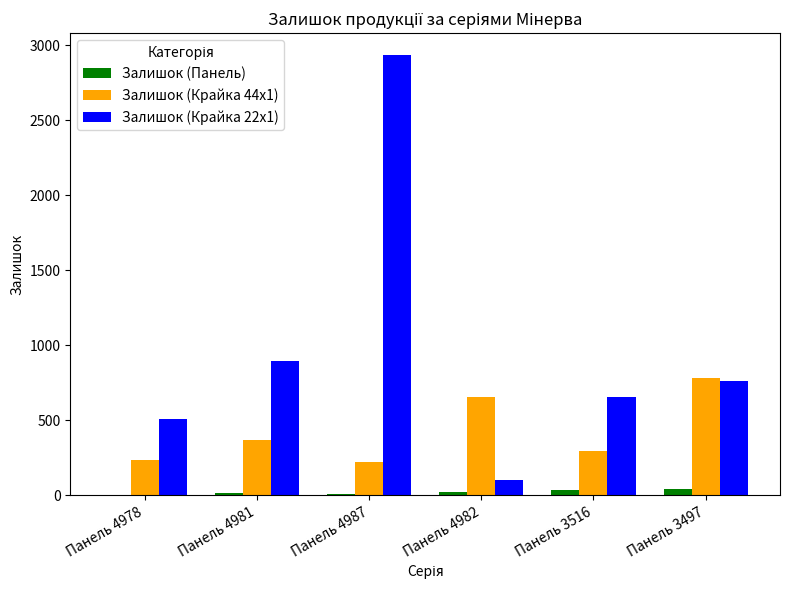

How many Залишок (Панель) values are between 9 and 35?

4